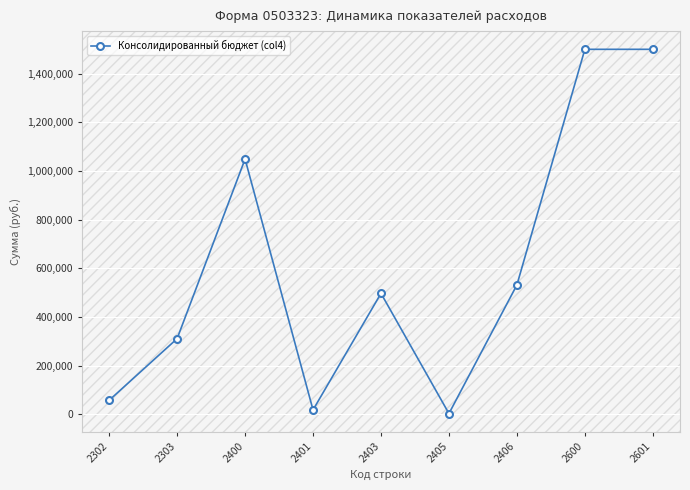

Where is the first local maximum?

2400